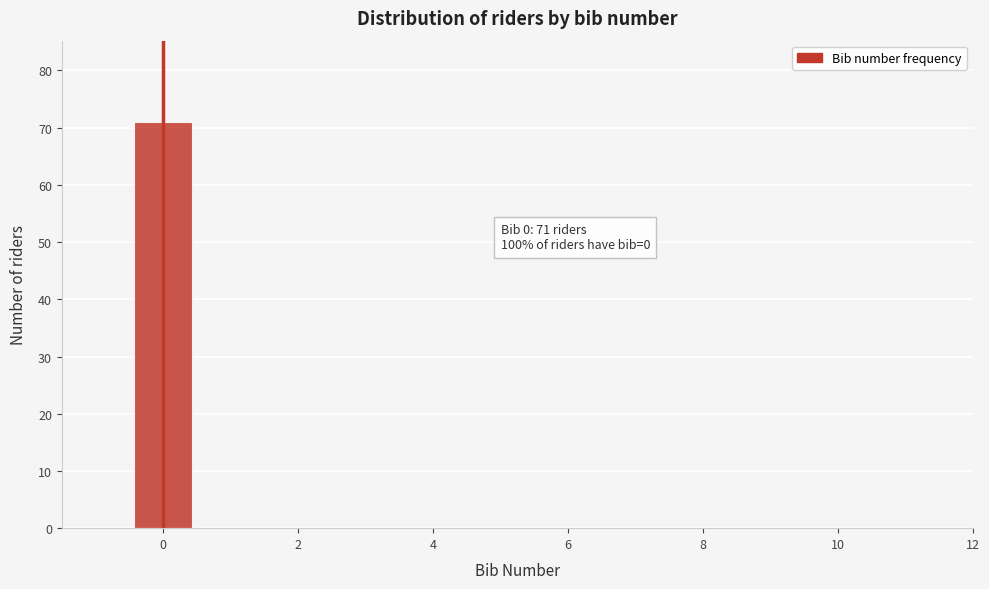

Over which range of the x-axis is the bar tallest?

-0.5 to 0.5